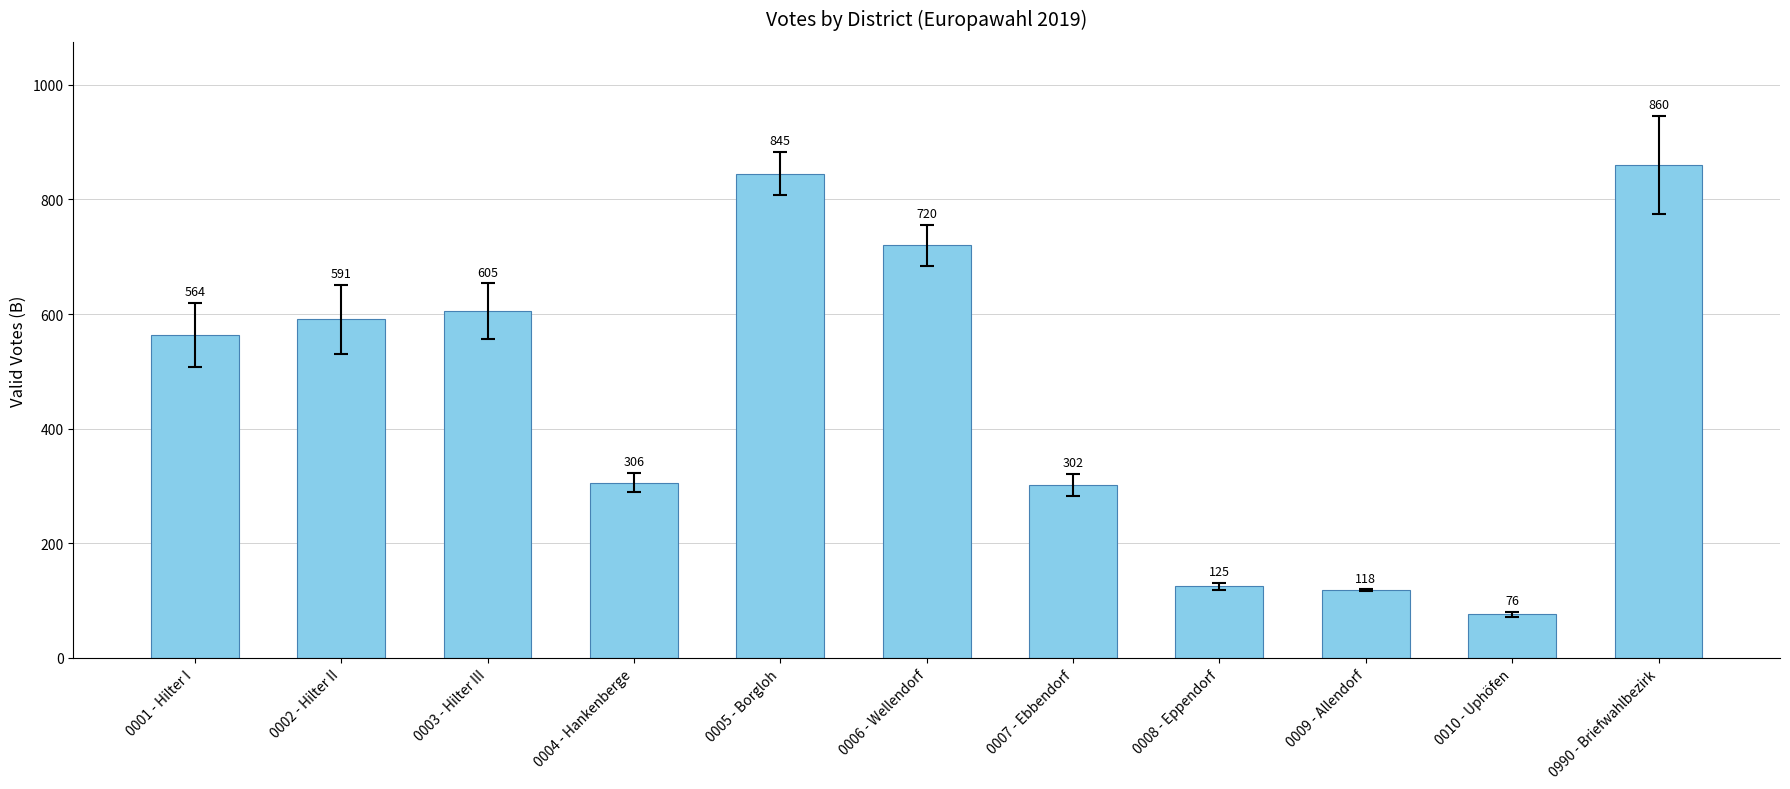

True or false: the data shows 1009 at 0002 - Hilter II.

False